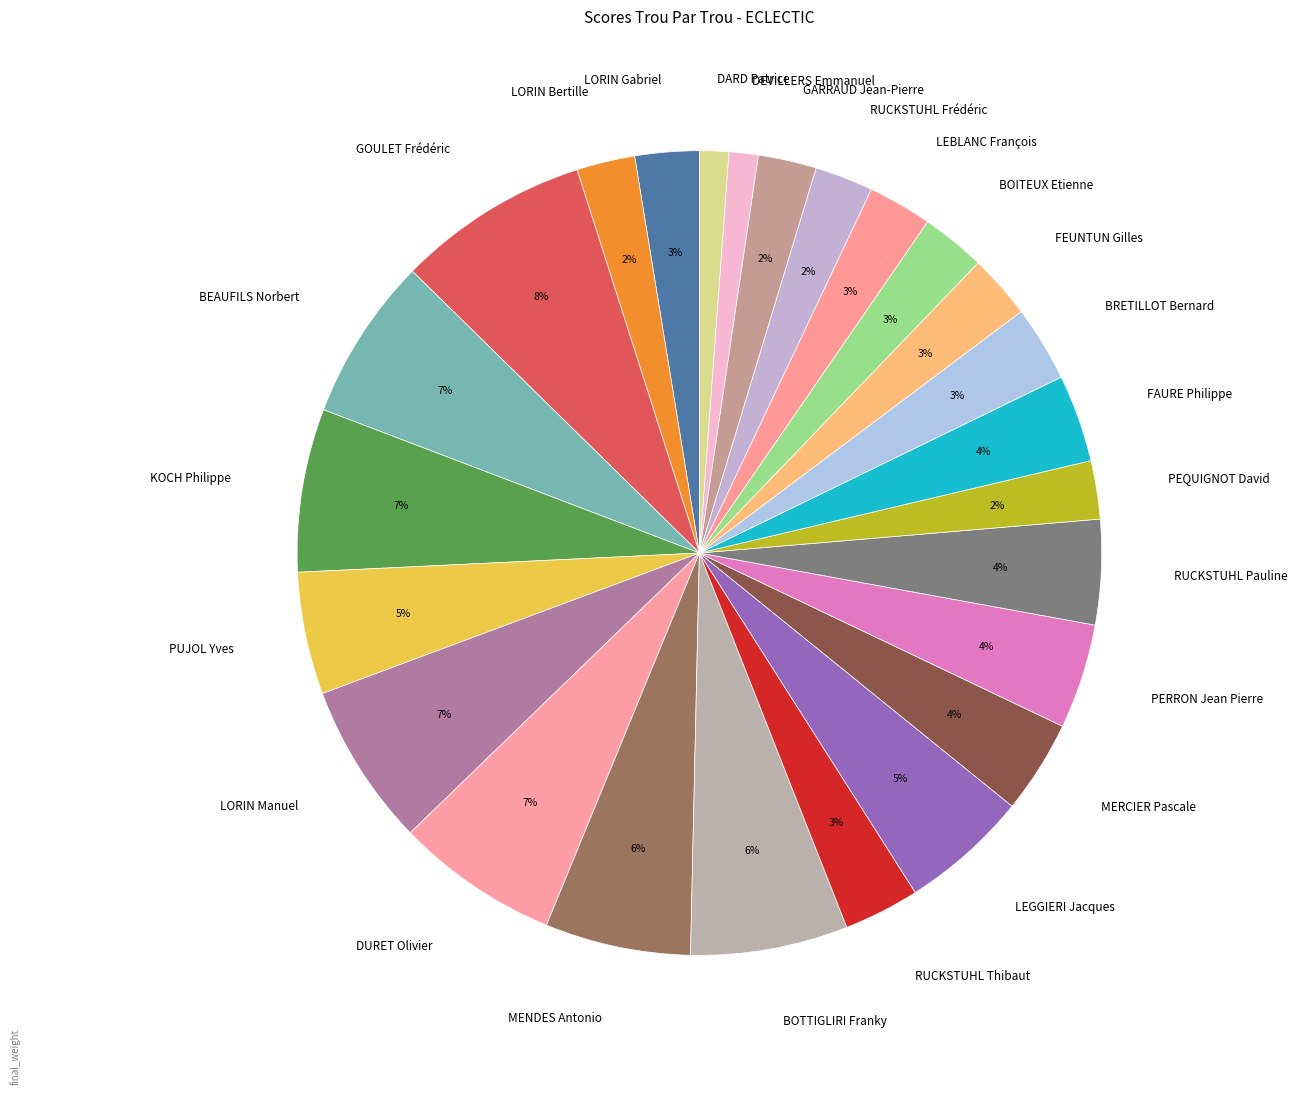

The PERRON Jean Pierre slice represents 14% of the pie. True or false?

False